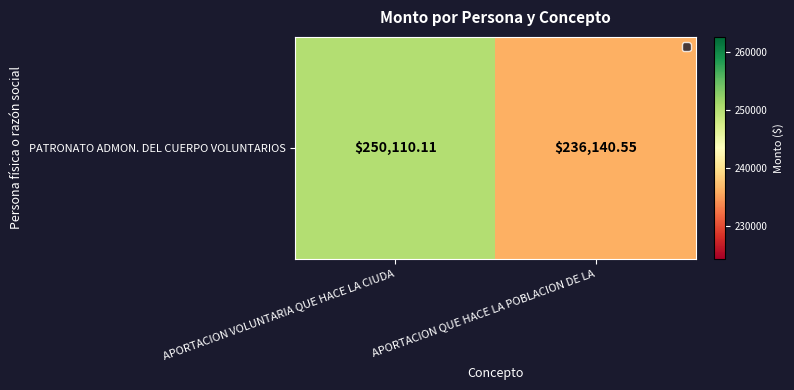

Is it true that the value at APORTACION VOLUNTARIA QUE HACE LA CIUDA is 250110.1?

True